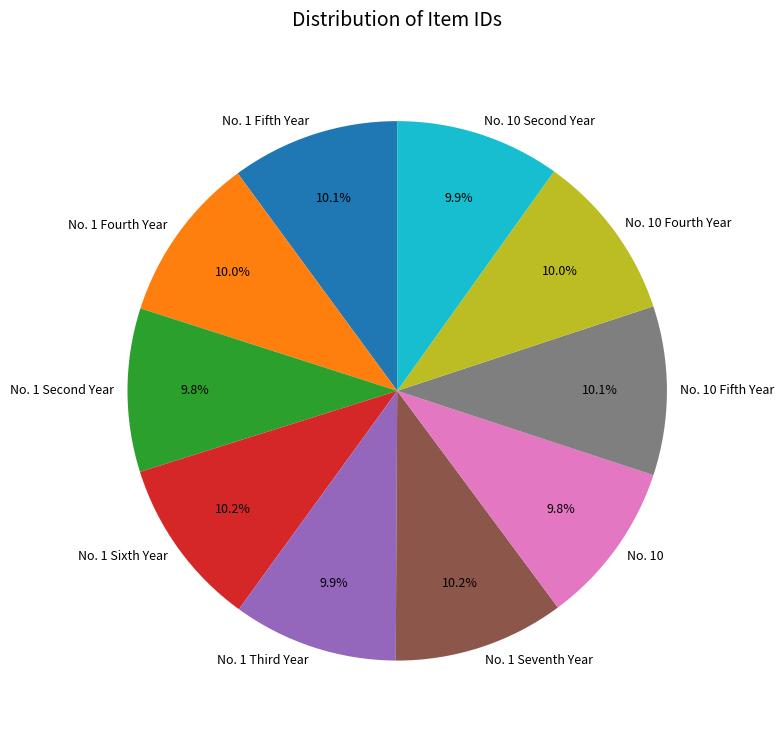

What is the total percentage of No. 1 Fifth Year and No. 10?

19.9%